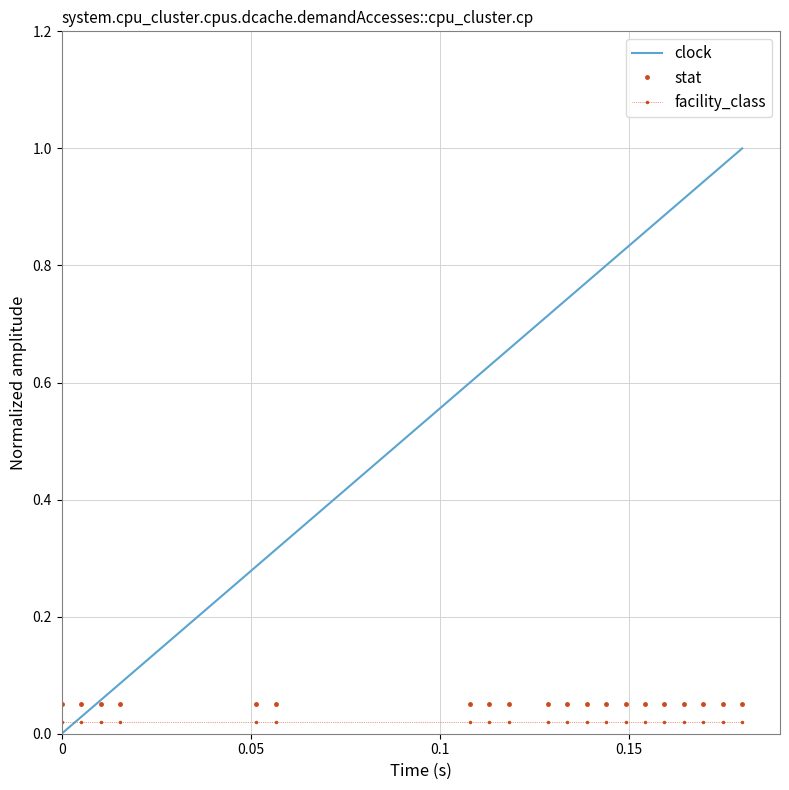

True or false: facility_class and stat intersect in this chart.

False